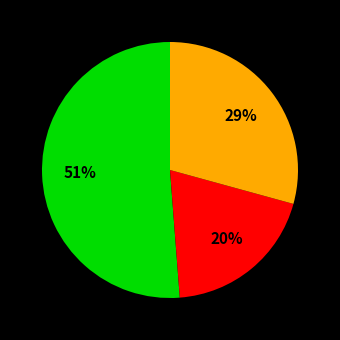

Is there any slice that represents more than half of the pie?

Yes